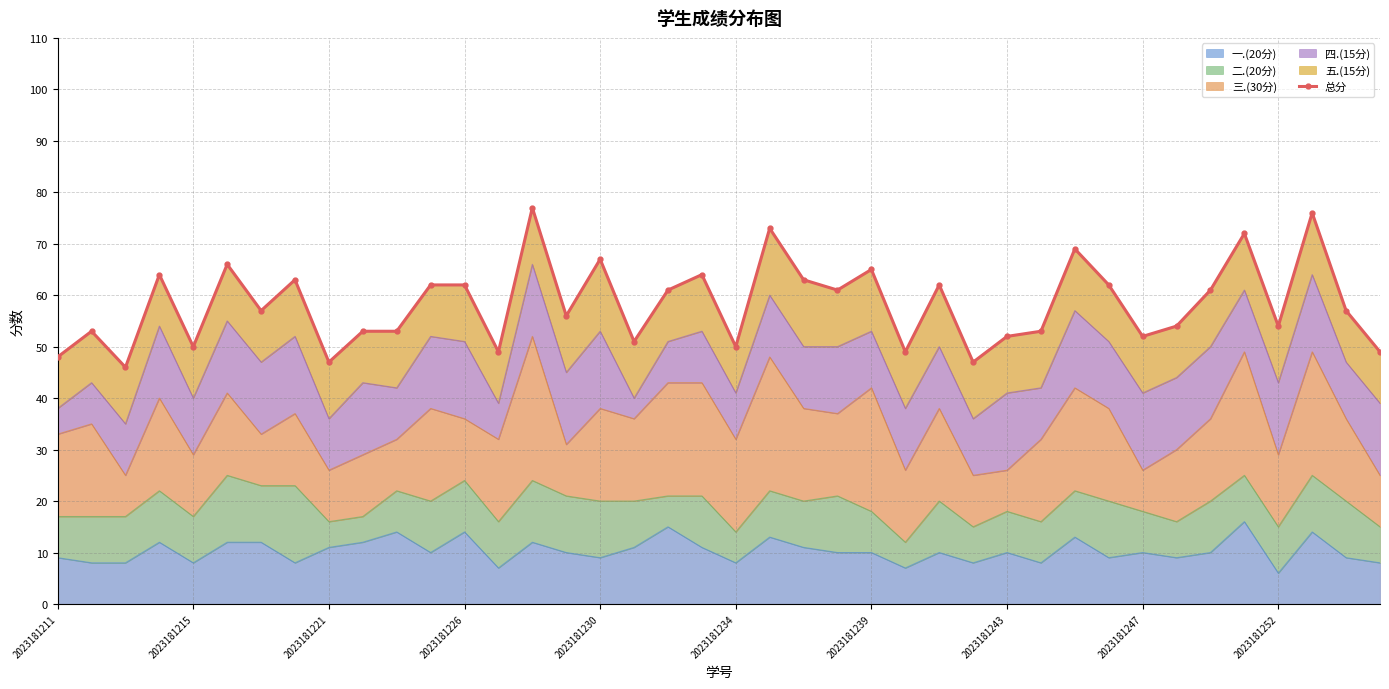

How many values are below 57?

19